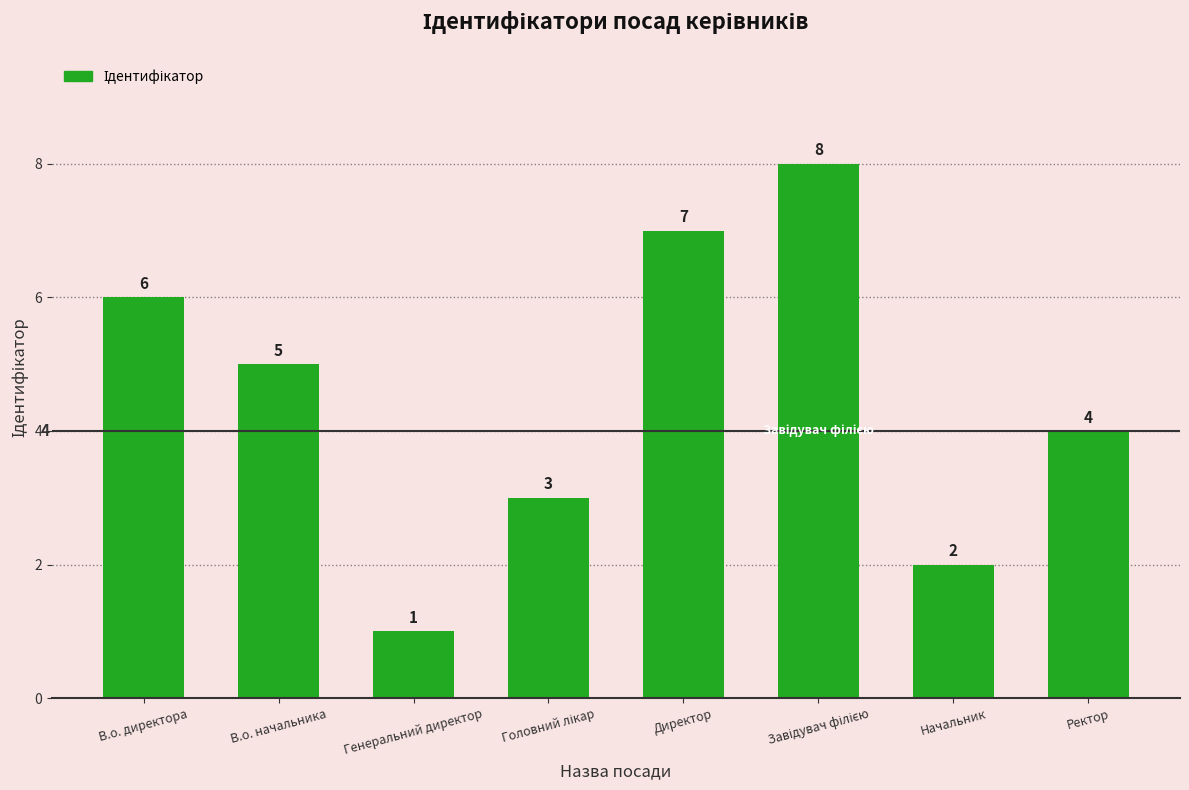

Is it true that the value at Генеральний директор is 1?

True